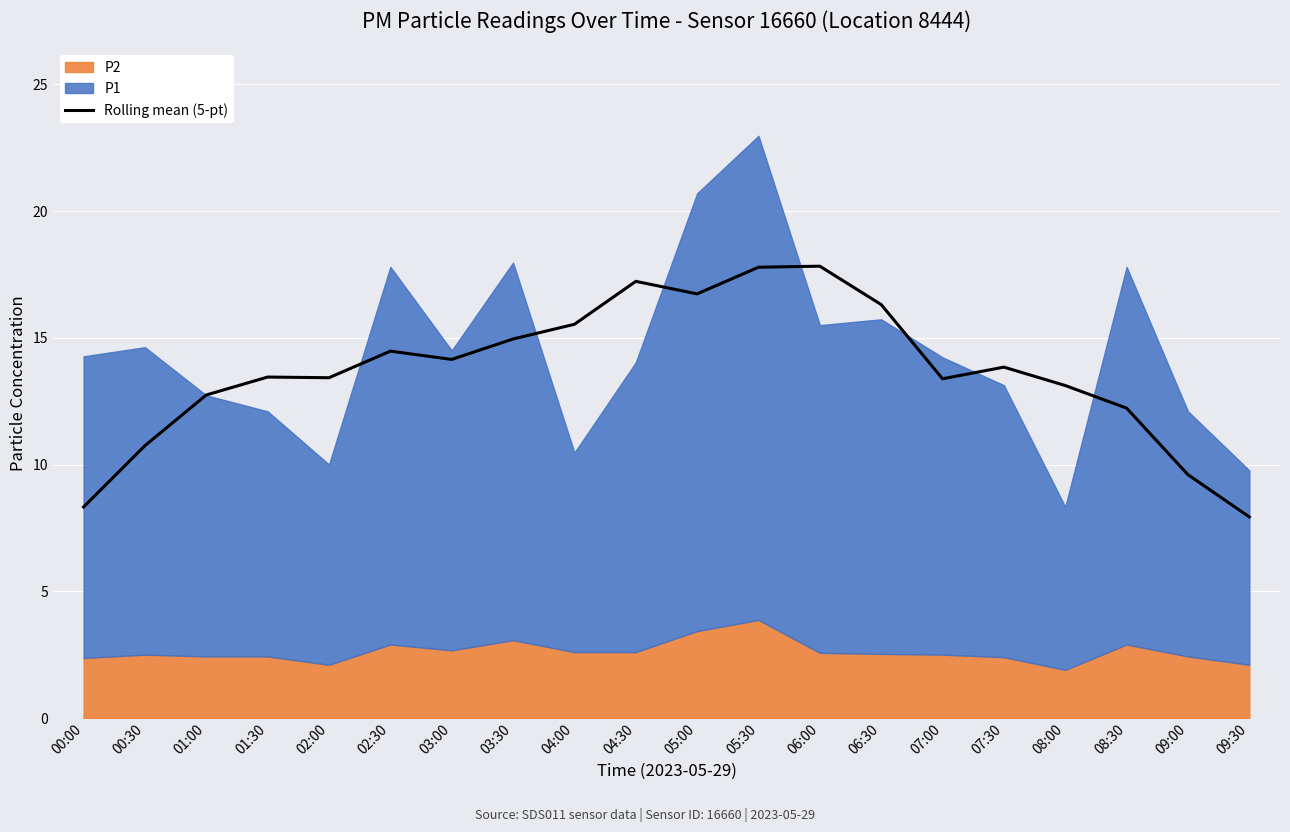

What position from the right is 00:30?

19